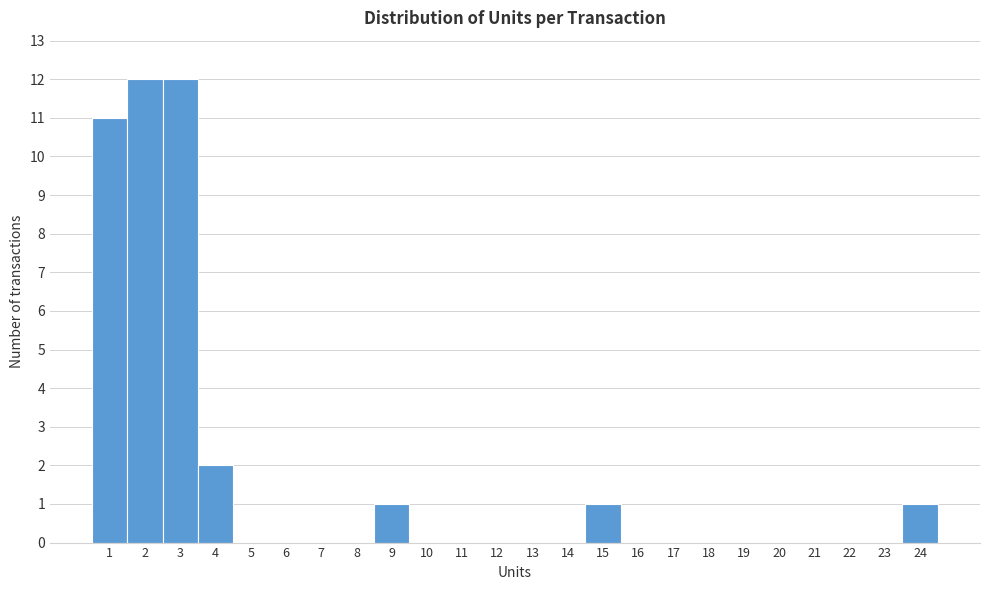

Reading left to right, transcribe this chart: for each bar, give the range it covers on the x-axis and its height. The values are not printed on the chart, so give them approximately, as read against the axis.

0.5 to 1.5: 11
1.5 to 2.5: 12
2.5 to 3.5: 12
3.5 to 4.5: 2
4.5 to 5.5: 0
5.5 to 6.5: 0
6.5 to 7.5: 0
7.5 to 8.5: 0
8.5 to 9.5: 1
9.5 to 10.5: 0
10.5 to 11.5: 0
11.5 to 12.5: 0
12.5 to 13.5: 0
13.5 to 14.5: 0
14.5 to 15.5: 1
15.5 to 16.5: 0
16.5 to 17.5: 0
17.5 to 18.5: 0
18.5 to 19.5: 0
19.5 to 20.5: 0
20.5 to 21.5: 0
21.5 to 22.5: 0
22.5 to 23.5: 0
23.5 to 24.5: 1